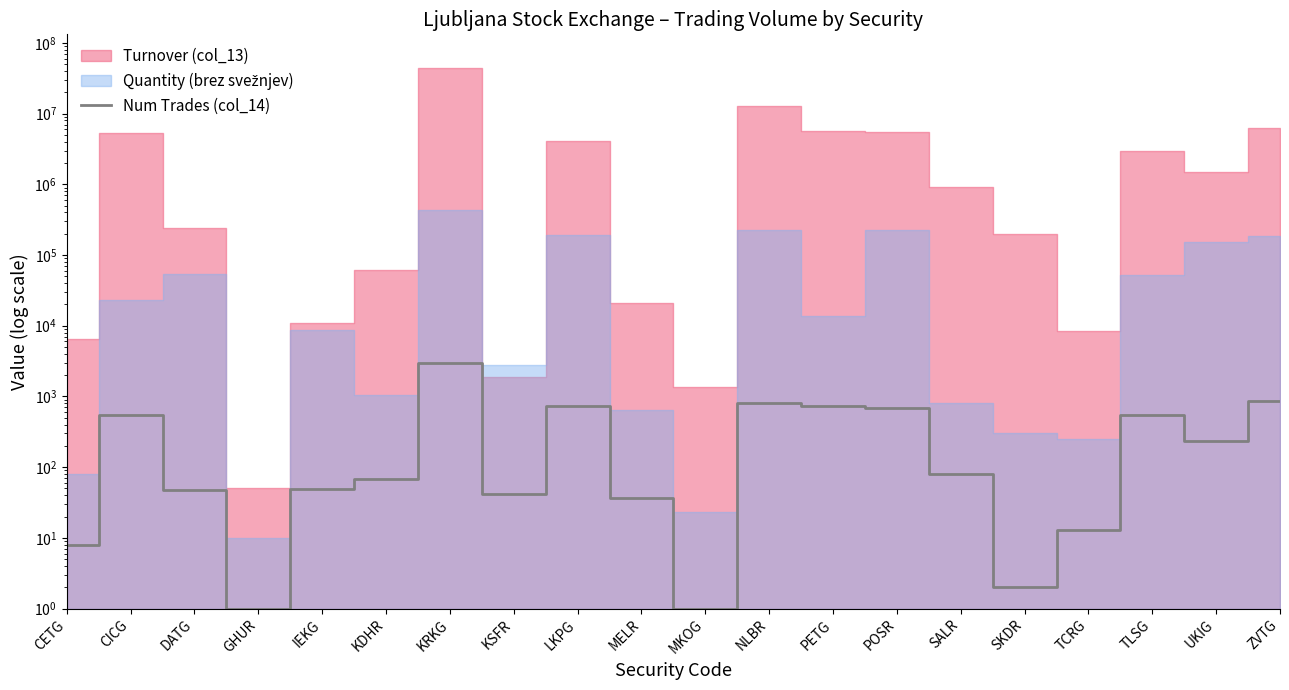

What is the difference between the values at IEKG and SALR?

30